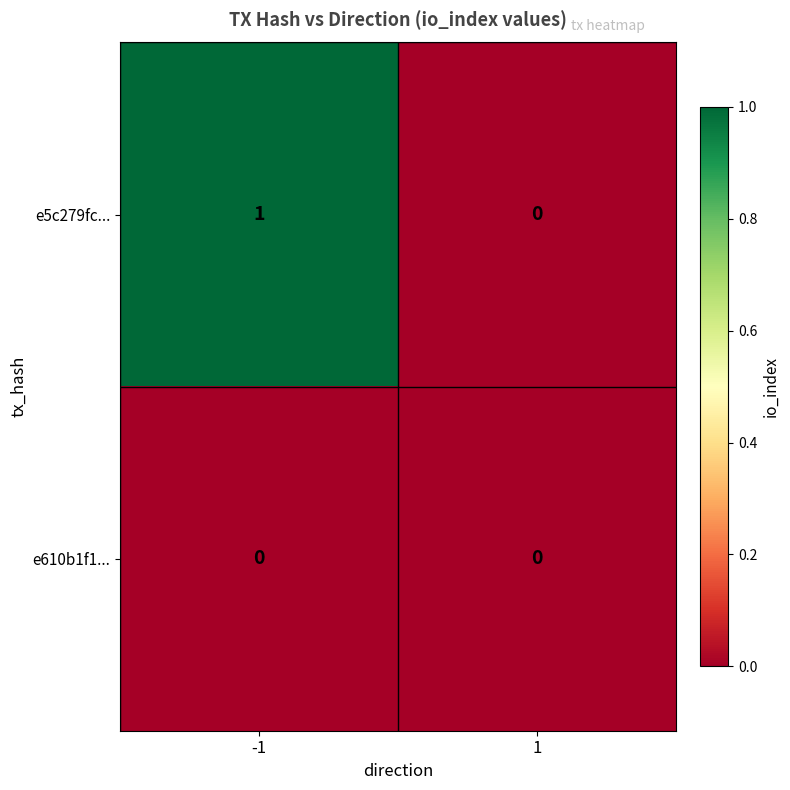

The value of e610b1f1... at 1 is 0. True or false?

True